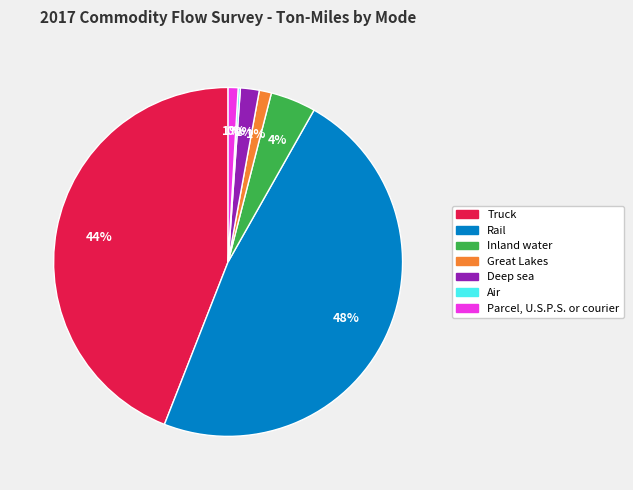

To the nearest percent, what is the average slice percentage?

14%